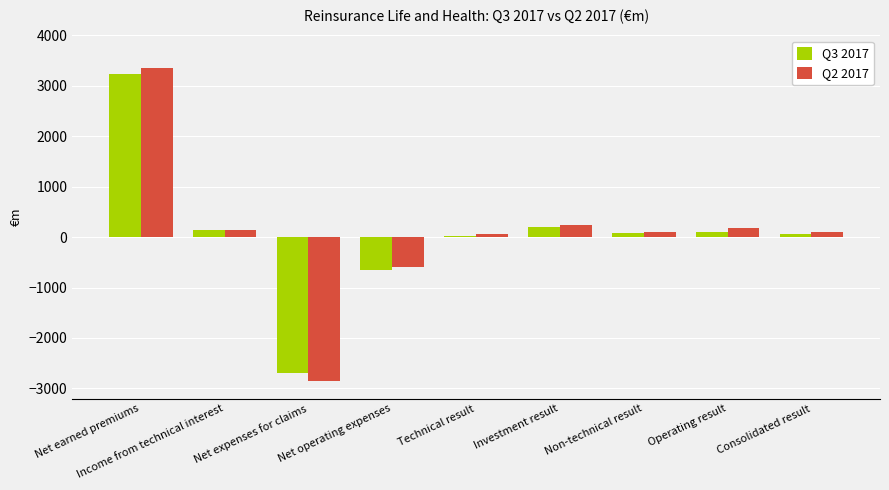

What is the sum of all Q3 2017 values?

494.3